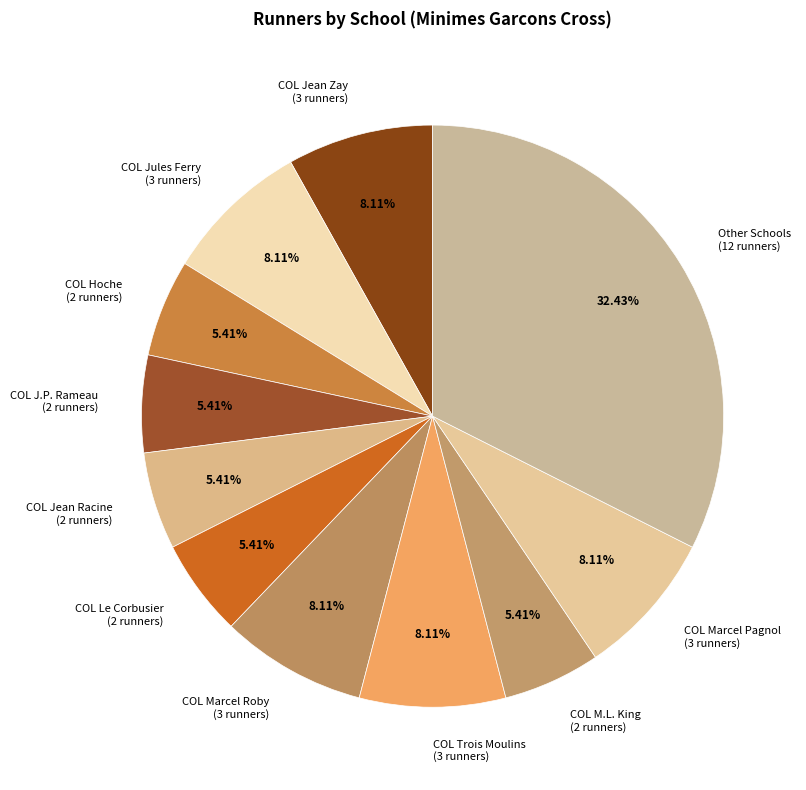

Which slice is the largest?

Other Schools (12 runners)